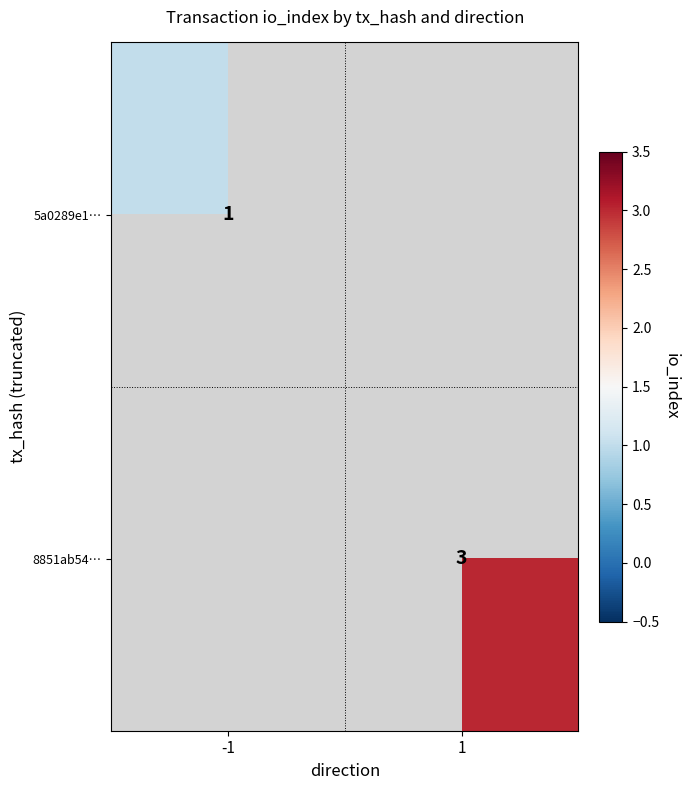

At which category does the chart reach its peak across all series?

1